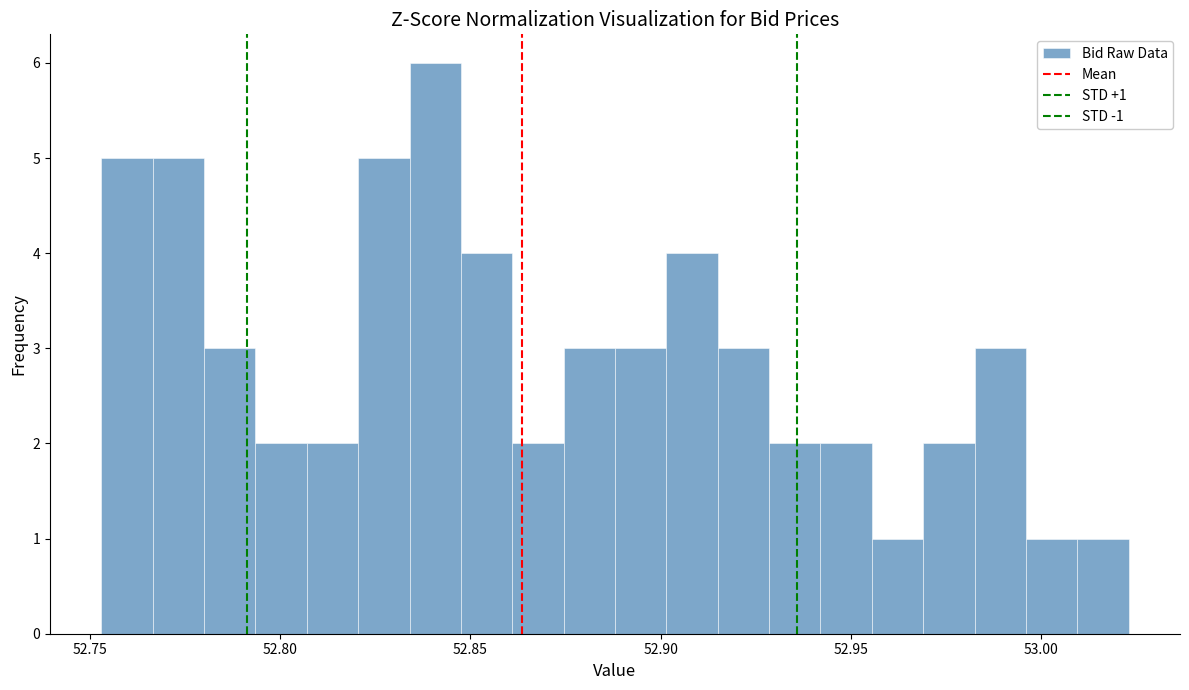

Read against the x-axis, roughly where is the centre of the tallest bar?

52.840